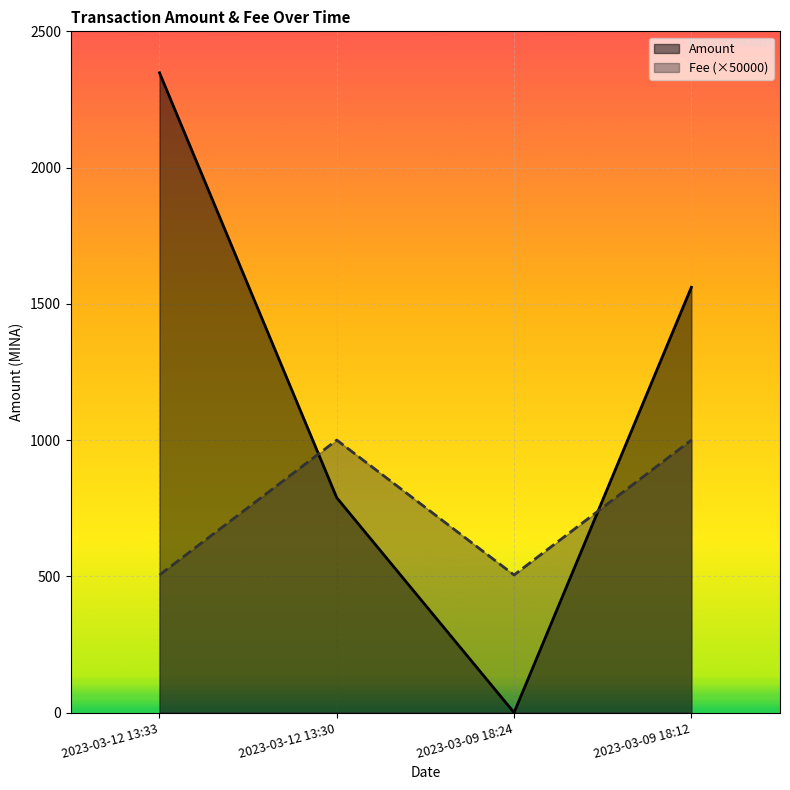

Which category has the lowest value in the Fee (×50000) series?

2023-03-12 13:33